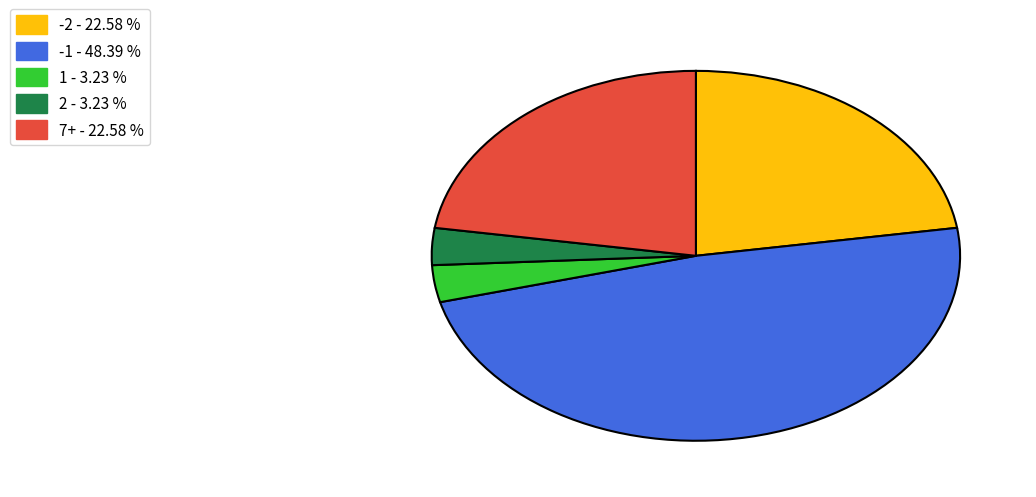

Count the number of slices in the pie.

5